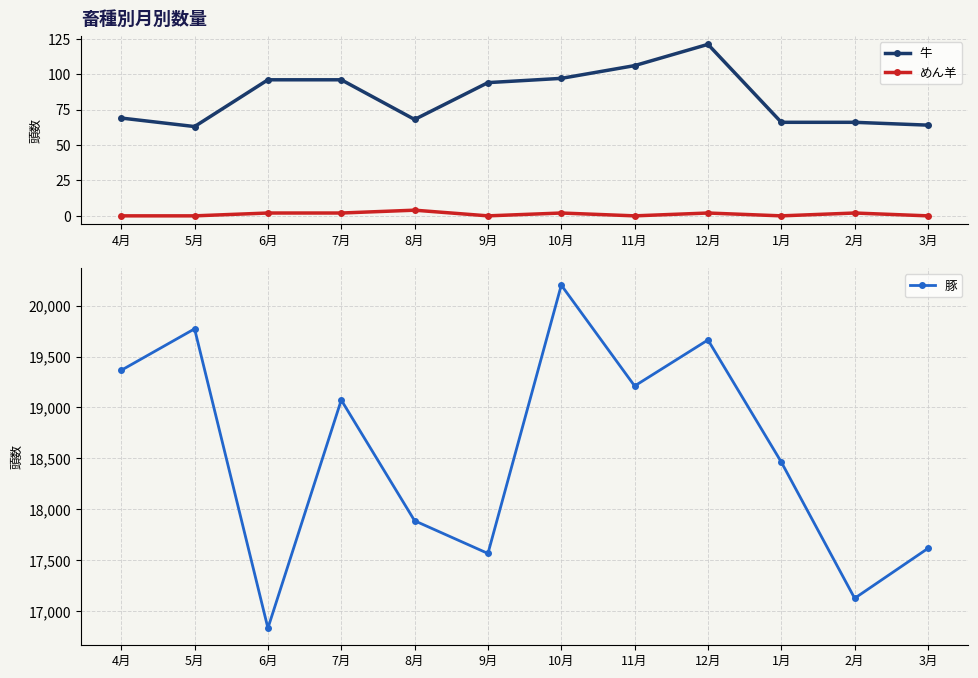

Is it true that 牛 equals 68 at 8月?

True